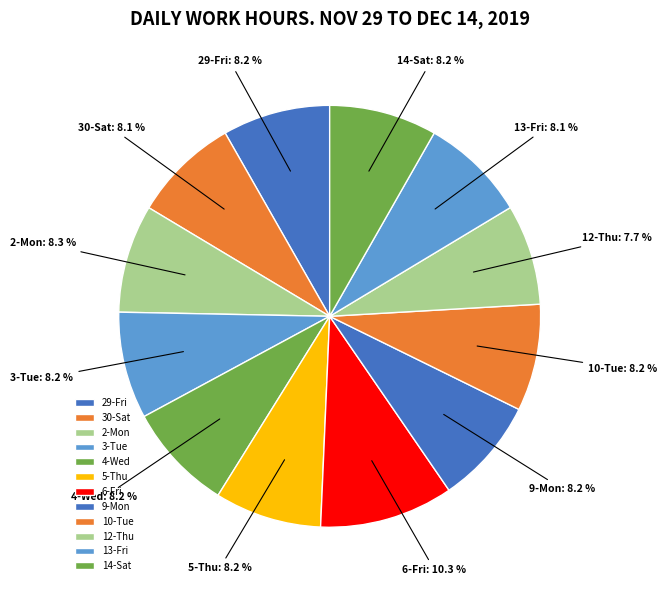

To the nearest percent, what is the difference between the largest and smallest slice percentages?

3%